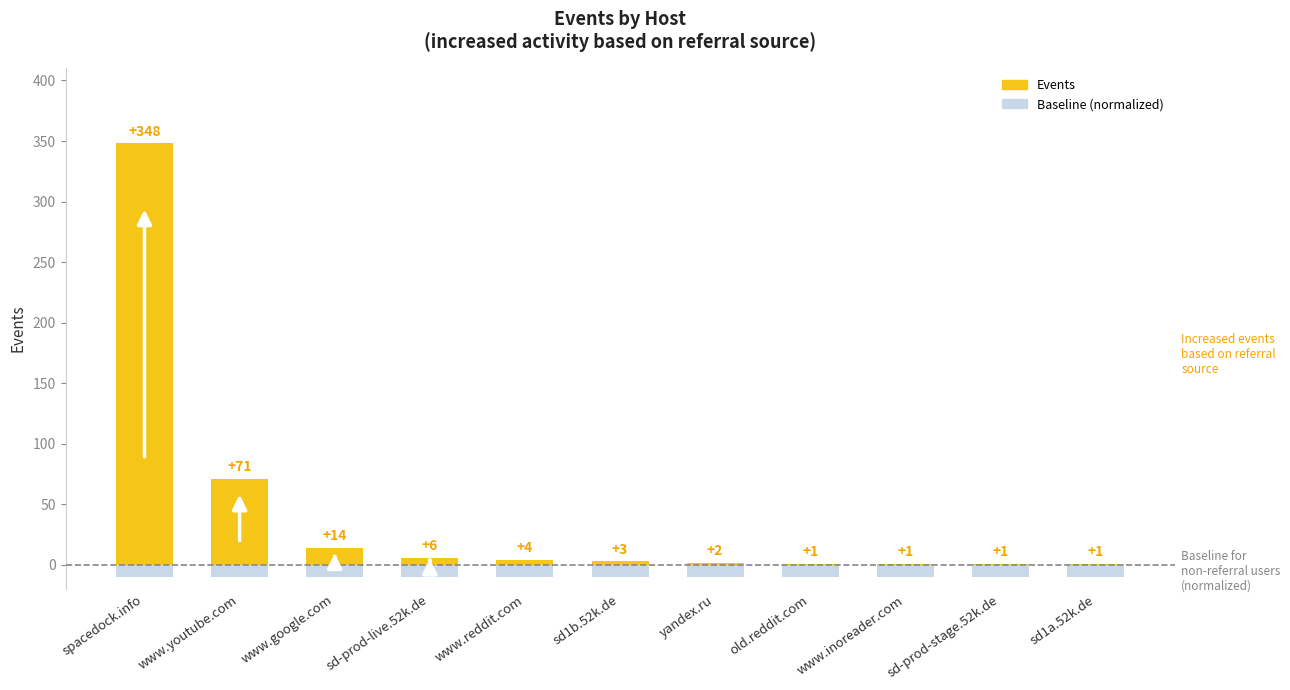

What are all the series names shown in the legend?

Baseline (normalized), Events